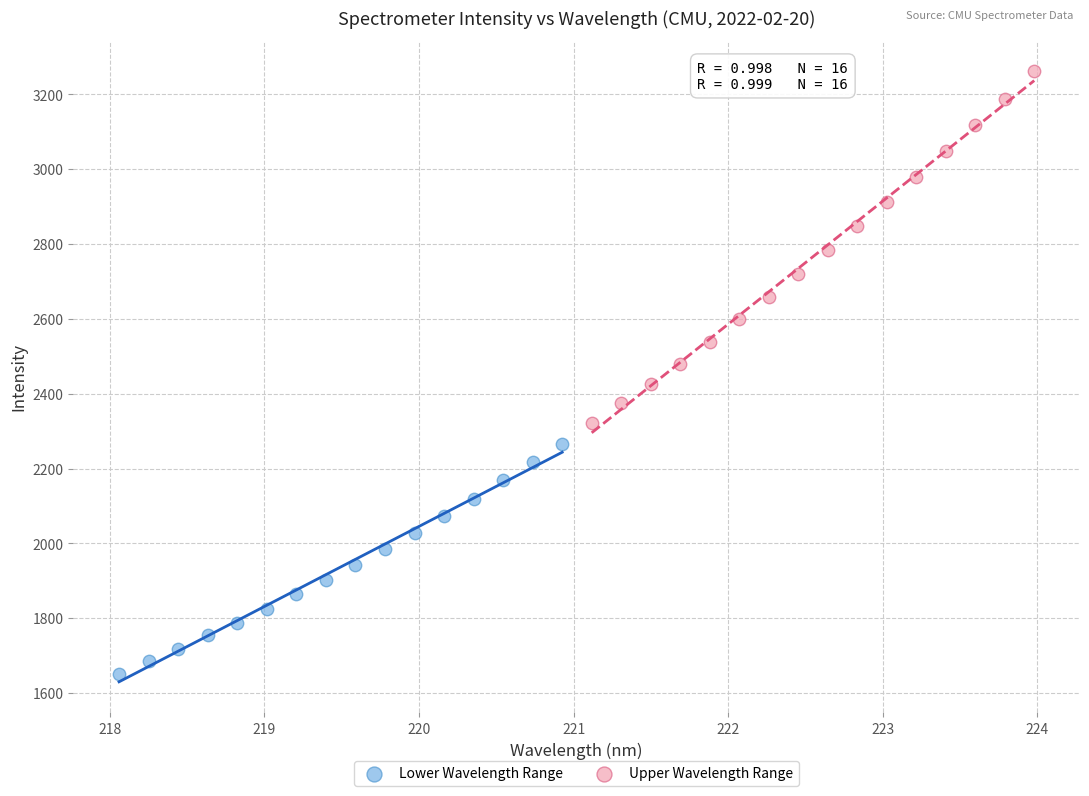

Which series has the widest spread of Y values?

Upper Wavelength Range